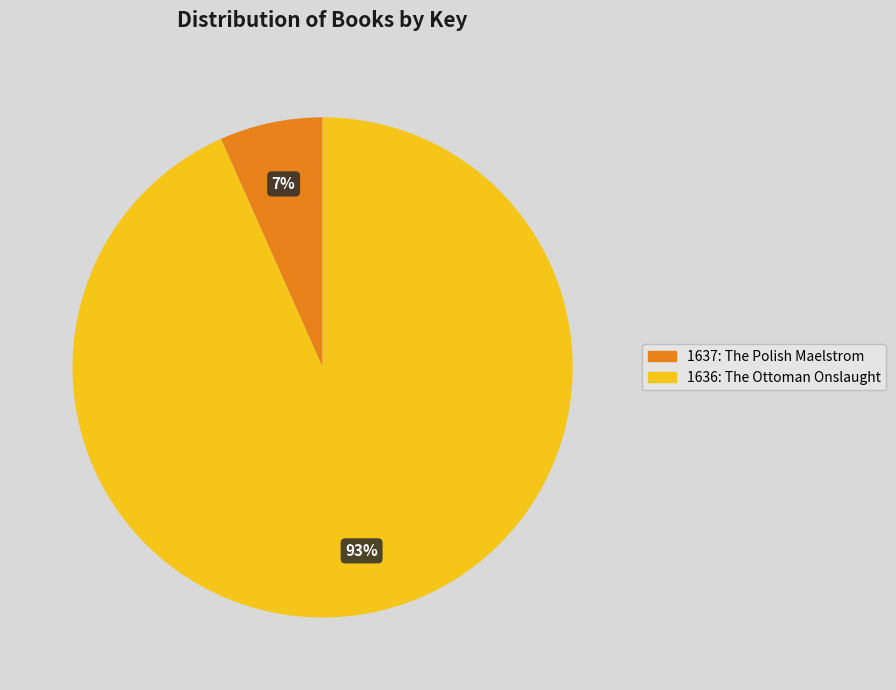

Do 1637: The Polish Maelstrom and 1636: The Ottoman Onslaught together represent more than half of the pie?

Yes